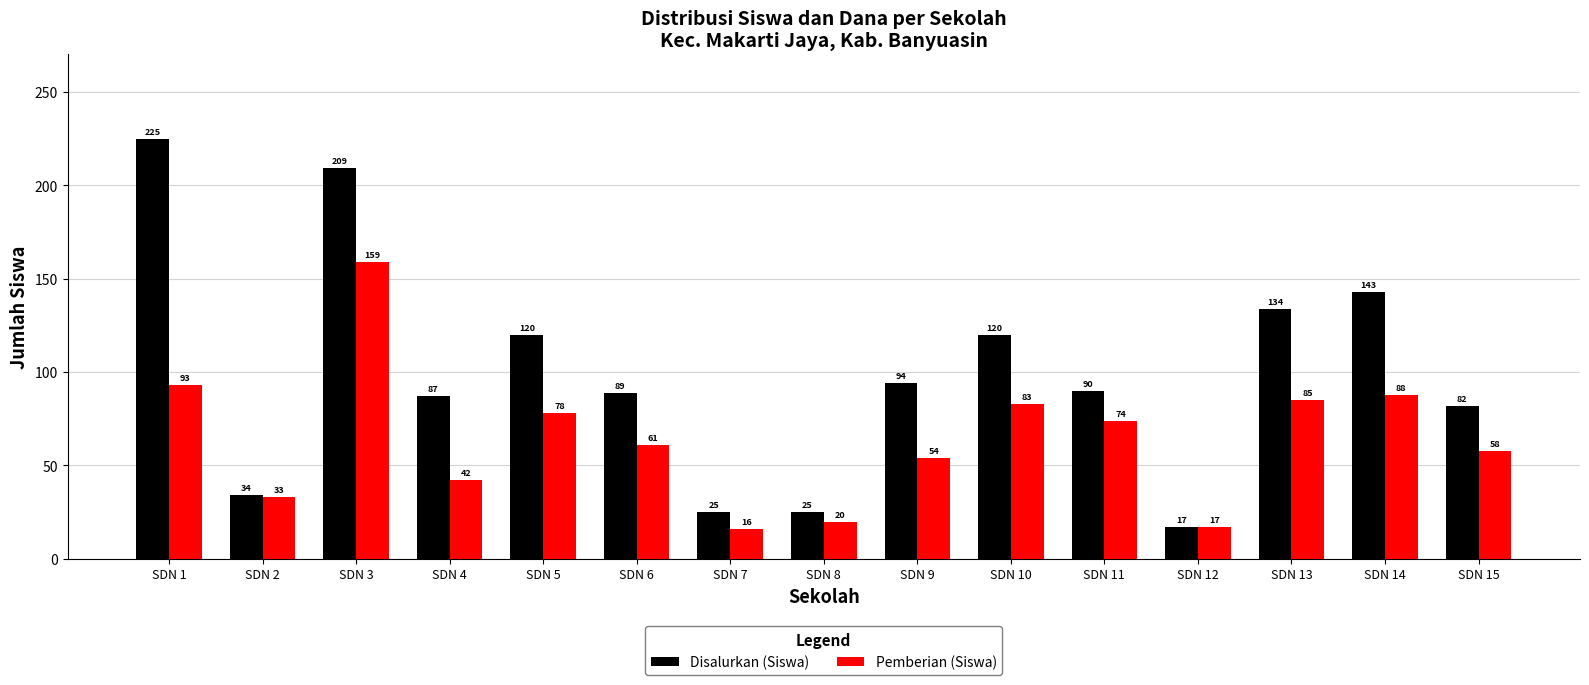

At SDN 13, list the series in order from smallest to largest.

Pemberian (Siswa), Disalurkan (Siswa)